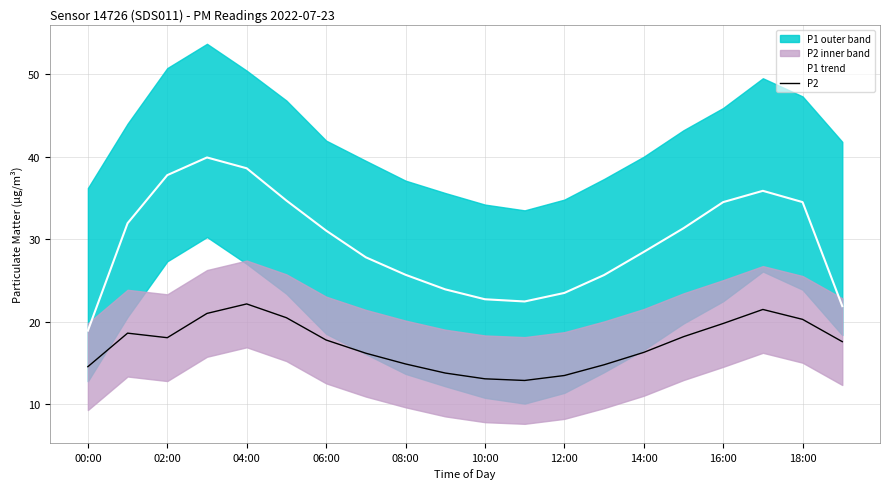

True or false: P1 trend and P2 cross at least once.

False